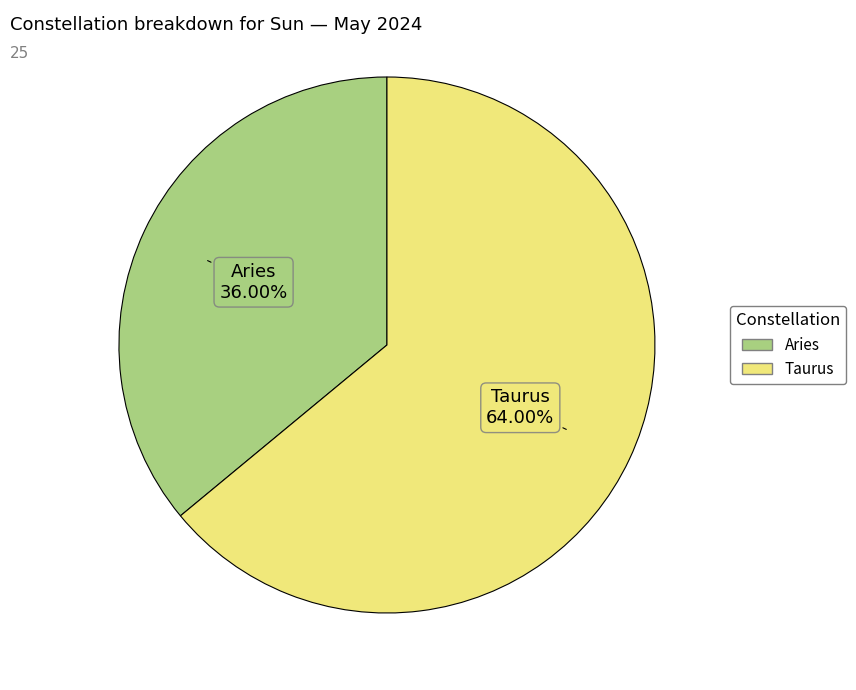

Is the sum of Taurus and Aries greater than half?

Yes